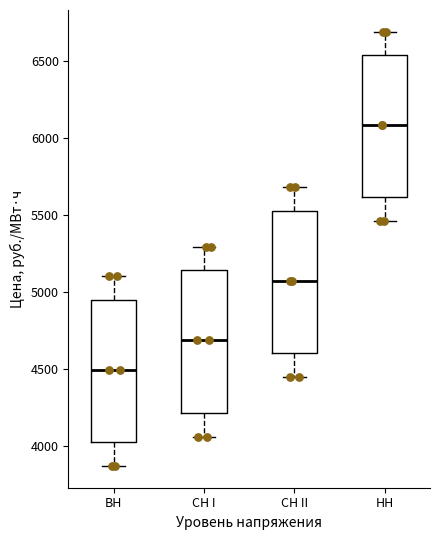

Where is the upper edge of the box for НН on the y-axis? The values are not printed on the chart, so give them approximately, as read against the axis.

6550